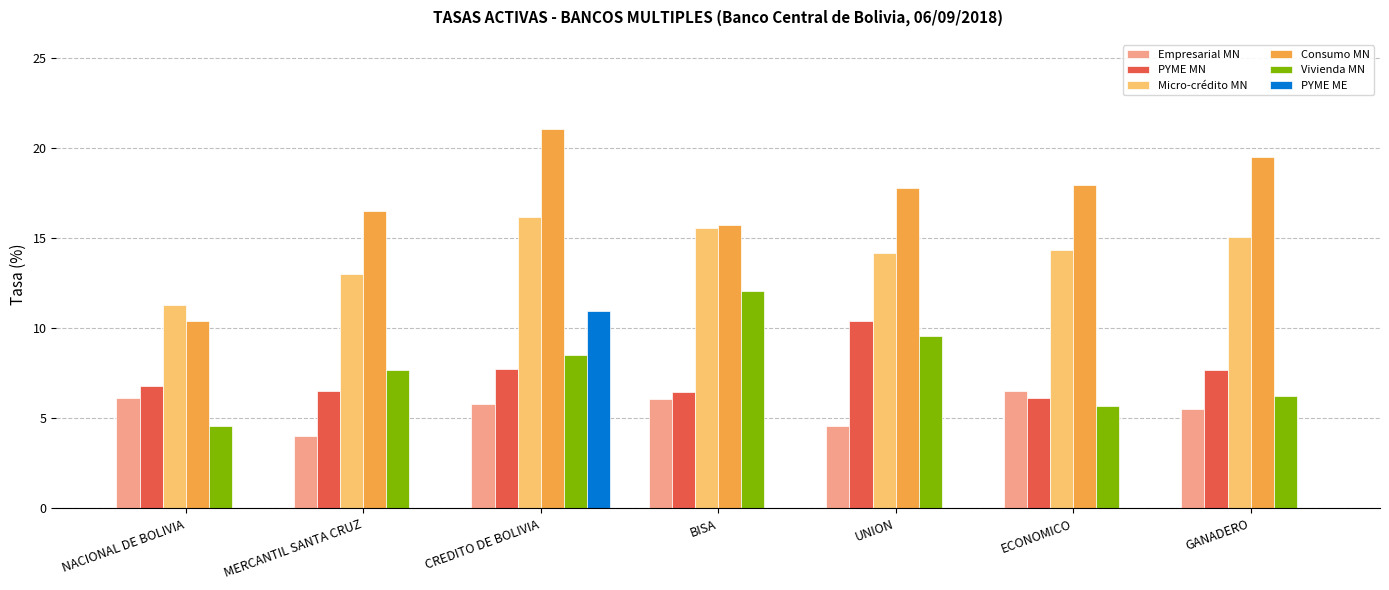

Which category has the highest value across all series?

CREDITO DE BOLIVIA